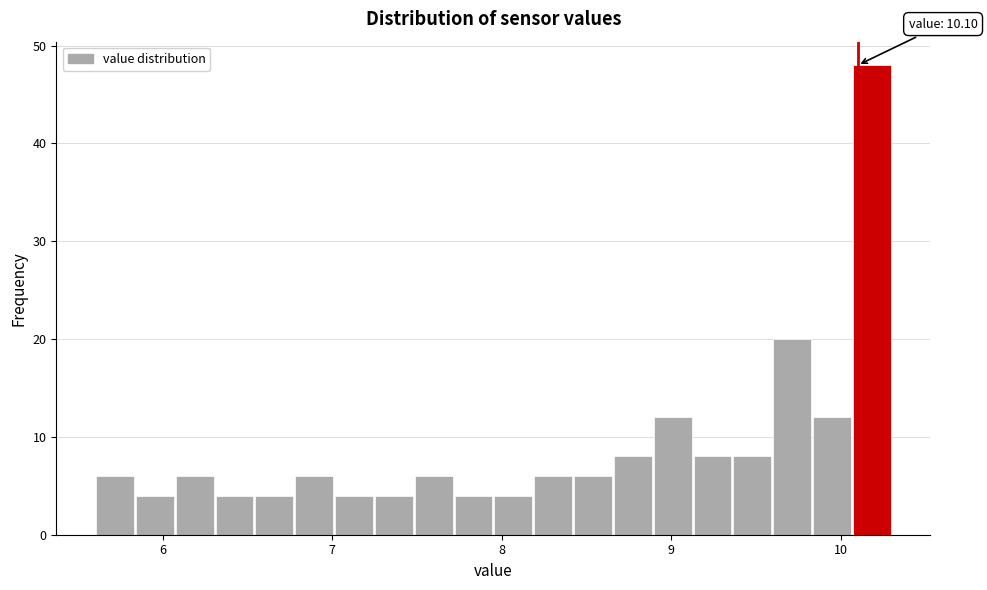

Around what value on the x-axis is the tallest bar? Give the approximate position of its centre, as read against the axis.

10.2